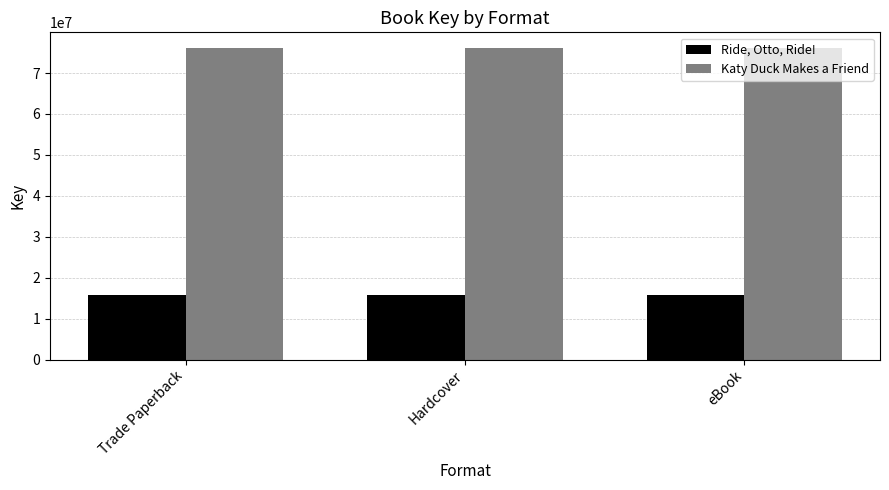

What is the sum of the Ride, Otto, Ride! values at Trade Paperback and Hardcover?

31706376